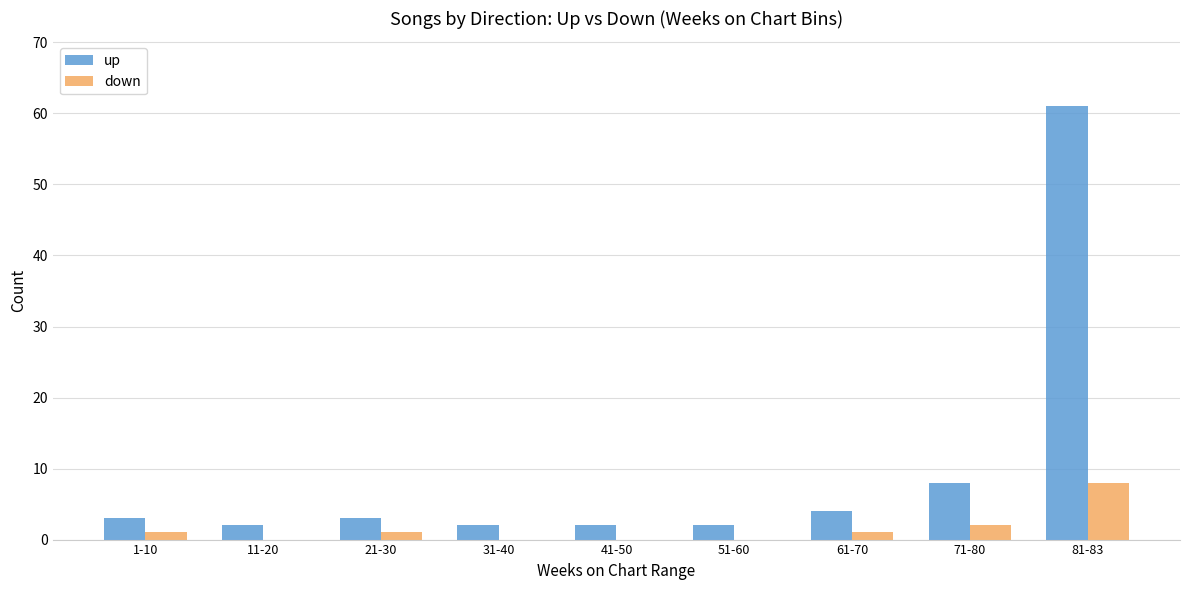

What is the sum of all up values?

87